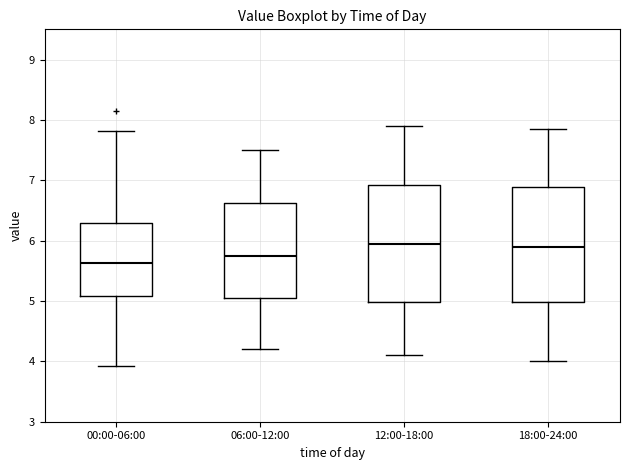

Which box's median line is the lowest?

00:00-06:00